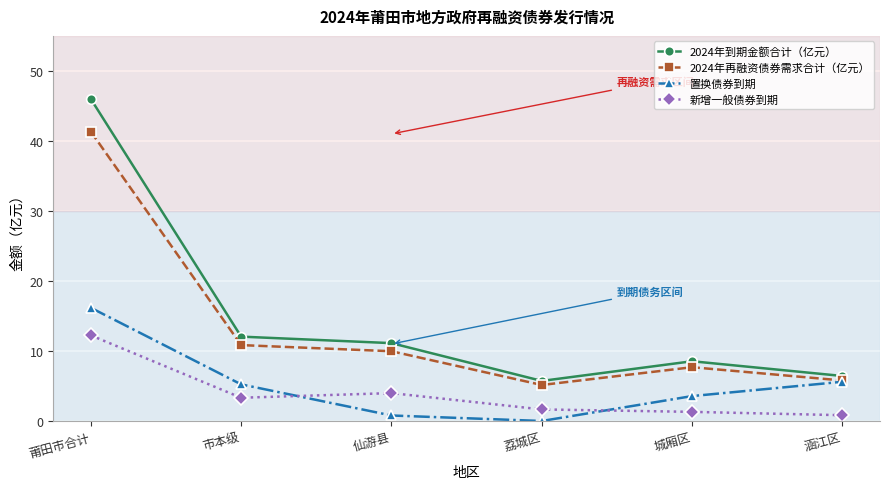

The value of 2024年再融资债券需求合计（亿元） at 荔城区 is 5.1. True or false?

True